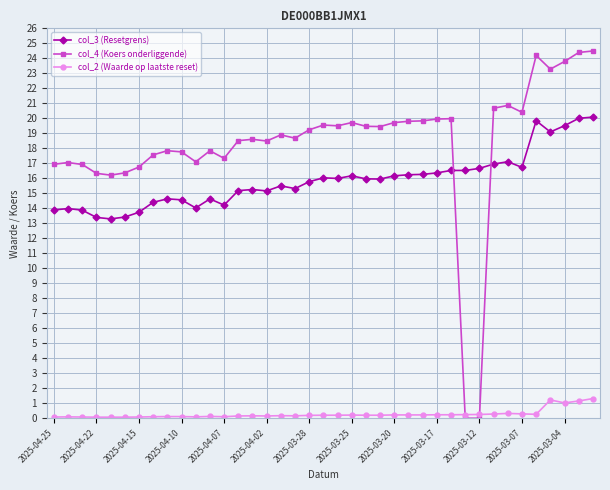

What is the greatest value displayed?

24.5